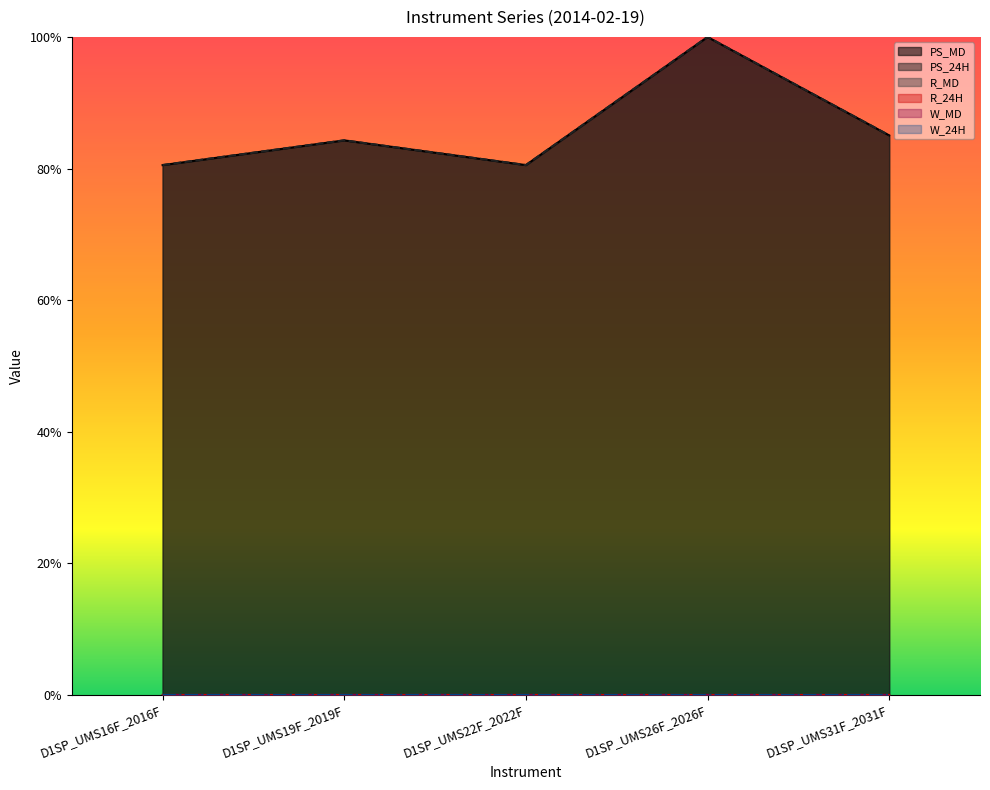

How many series are shown in this chart?

6